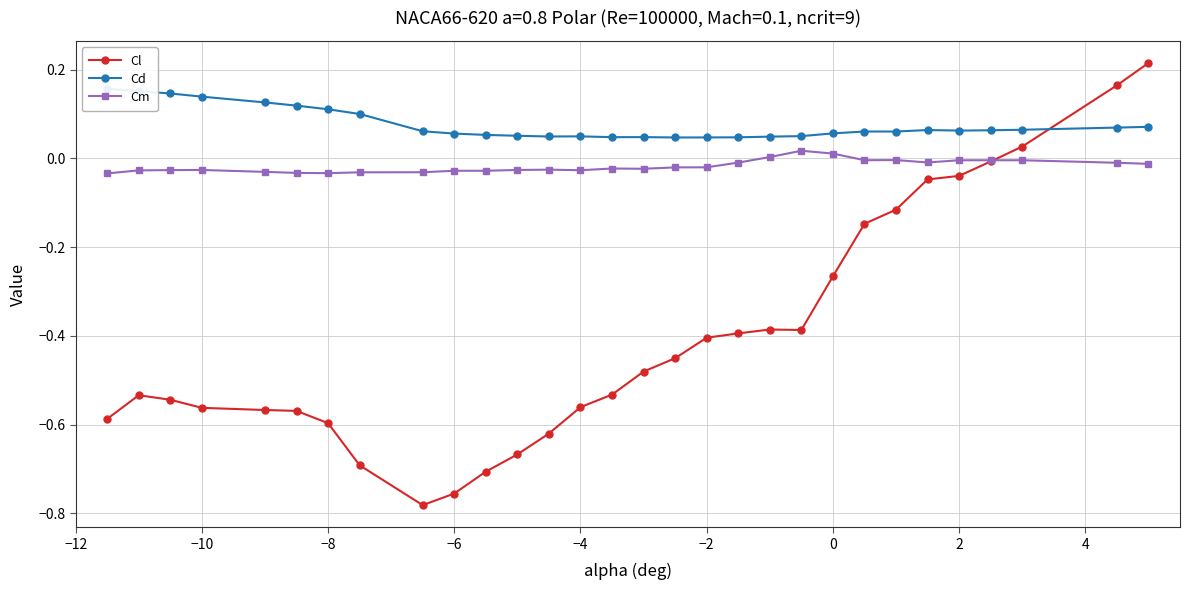

True or false: Cl has more than 0 interior local peaks.

True